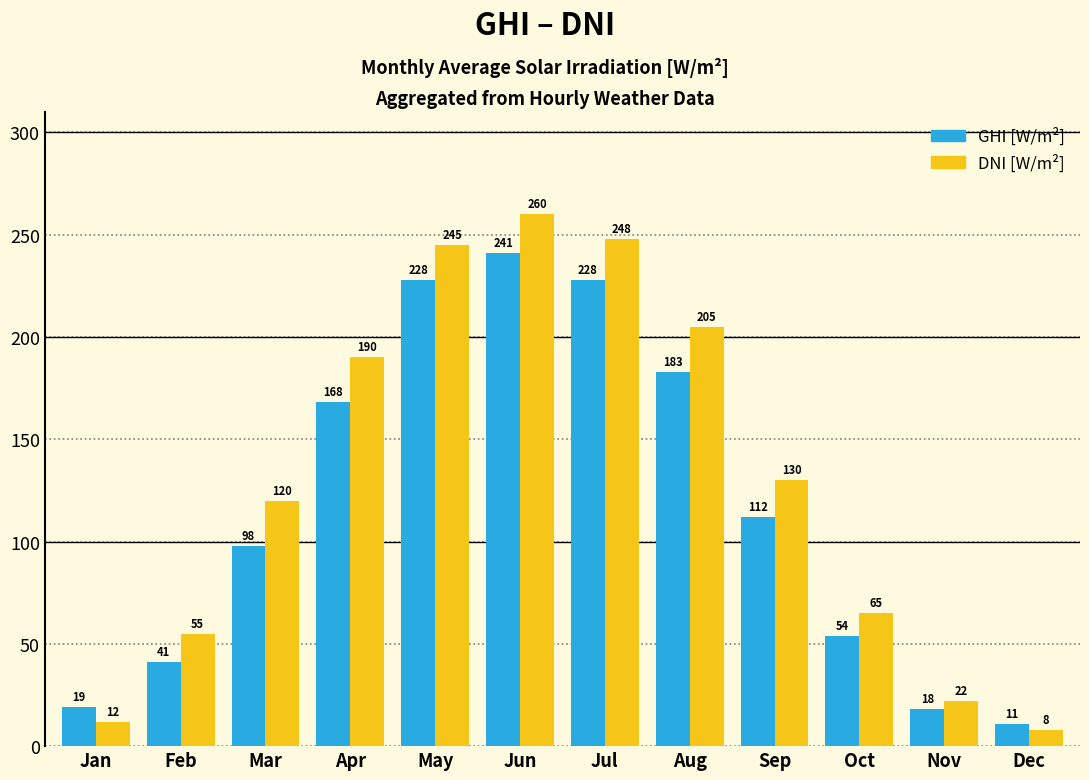

What is the difference between the maximum and minimum values in the DNI [W/m²] series?

252